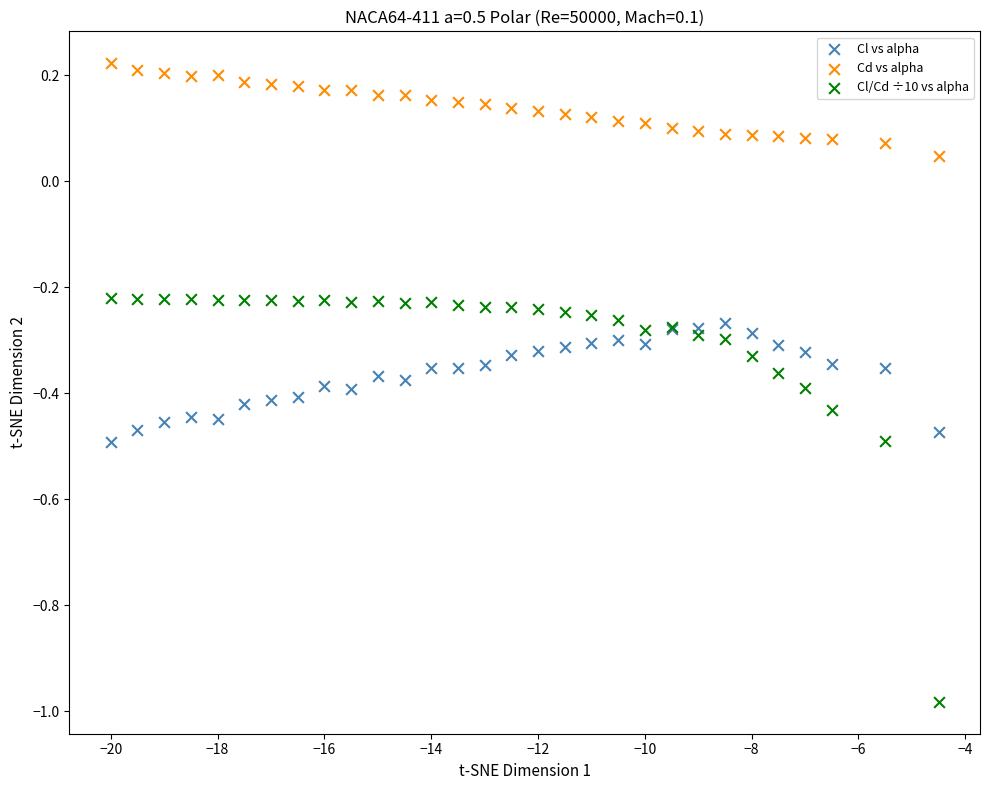

Which series reaches the maximum Y coordinate?

Cd vs alpha